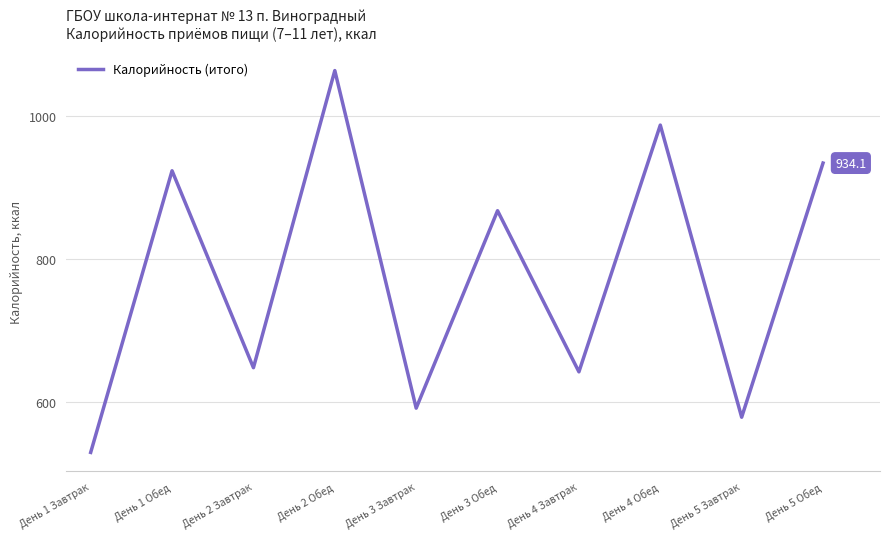

What is the change in value from День 2 Обед to День 4 Завтрак?

-421.4